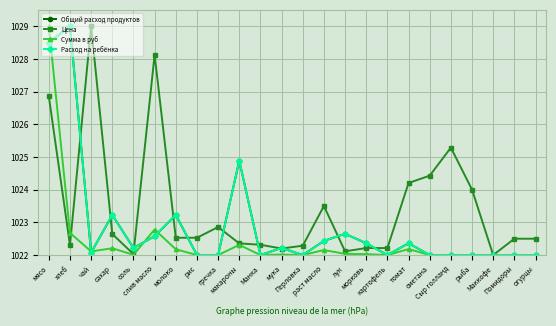

True or false: Расход на ребёнка and Общий расход продуктов cross at least once.

False